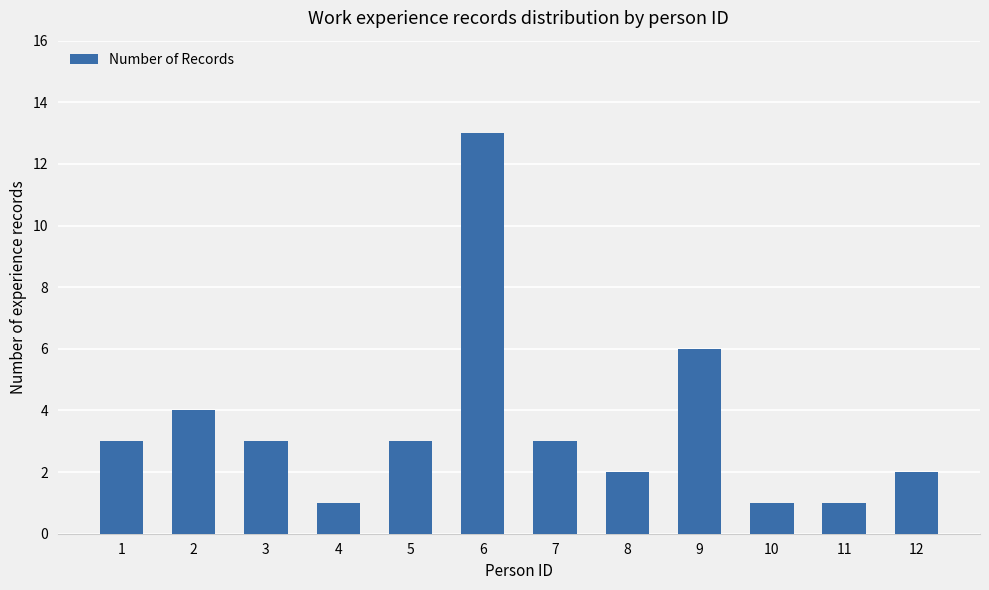

Approximately how many times larger is the value at 6 compared to 9?

2.2